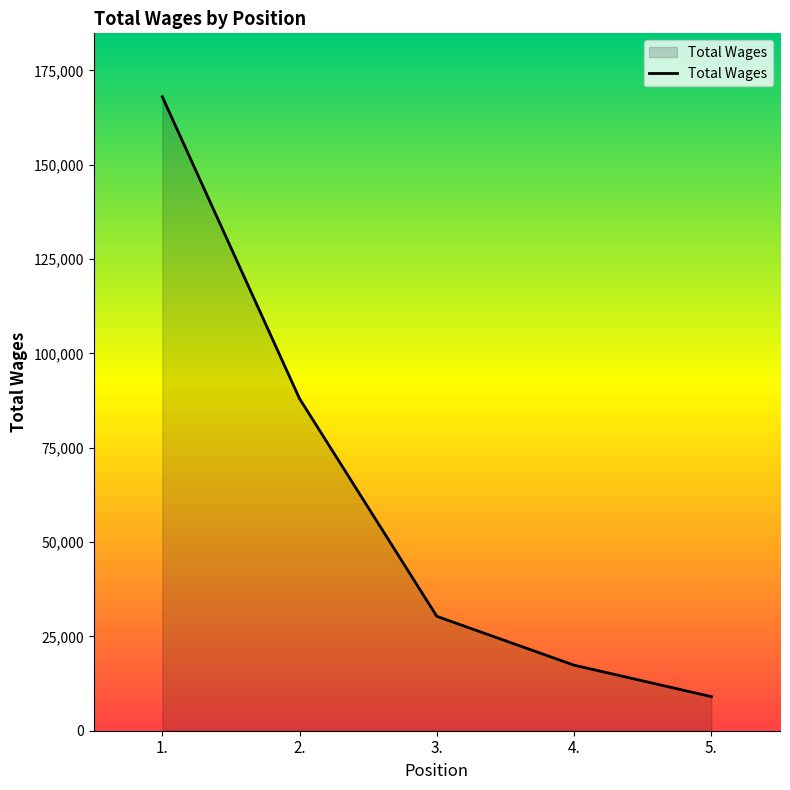

True or false: the data has more than 0 interior local peaks.

False